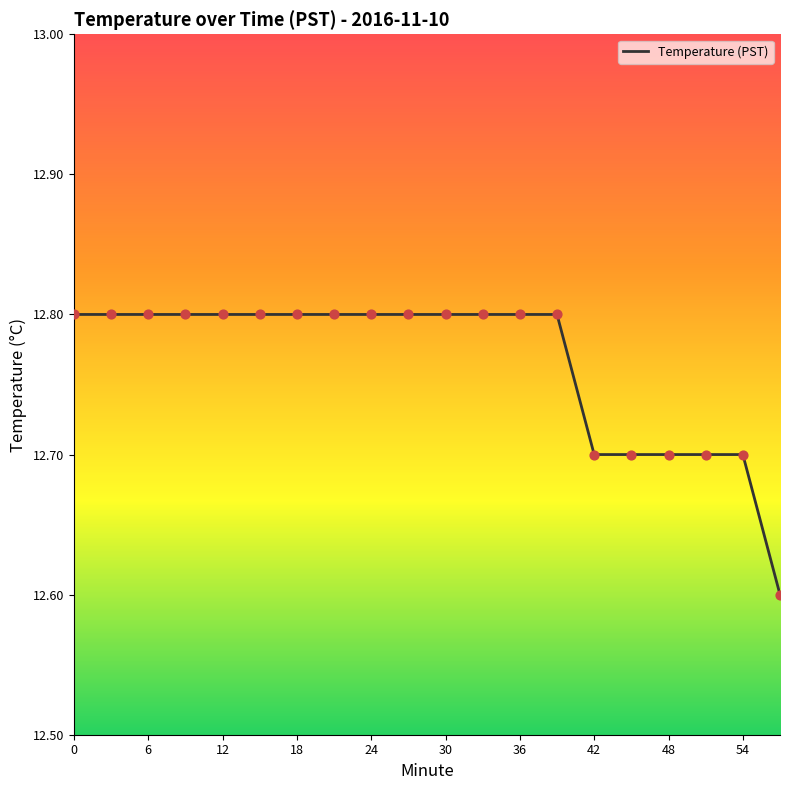

What is the maximum value shown in the chart?

12.8